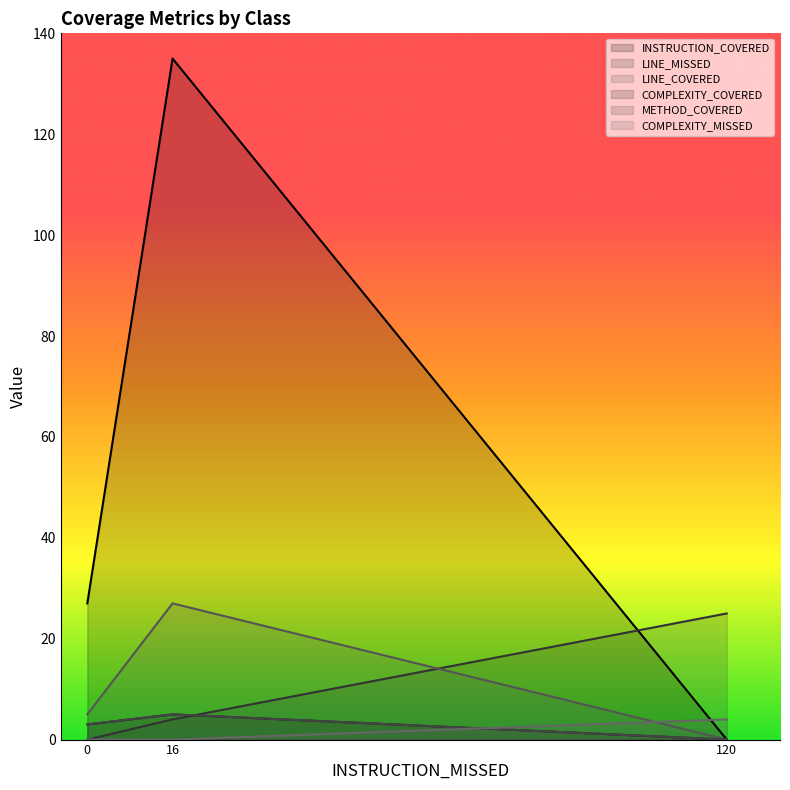

How many data points in LINE_COVERED are above 5?

1